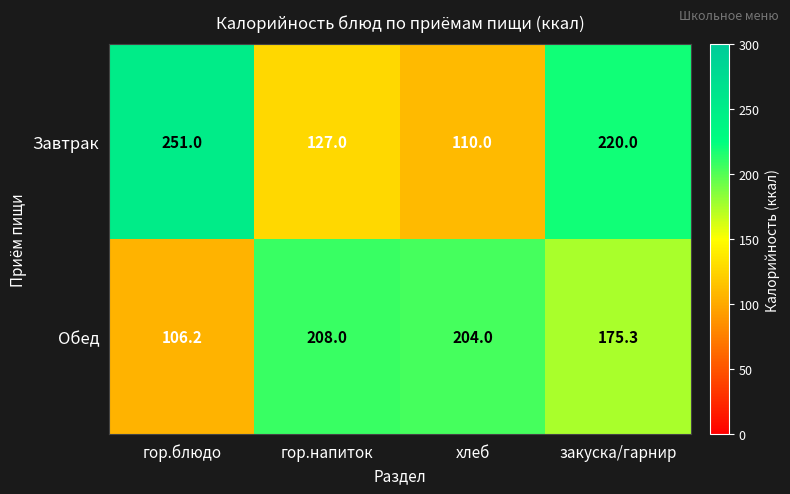

List the series in order of their peak value, lowest first.

Обед, Завтрак